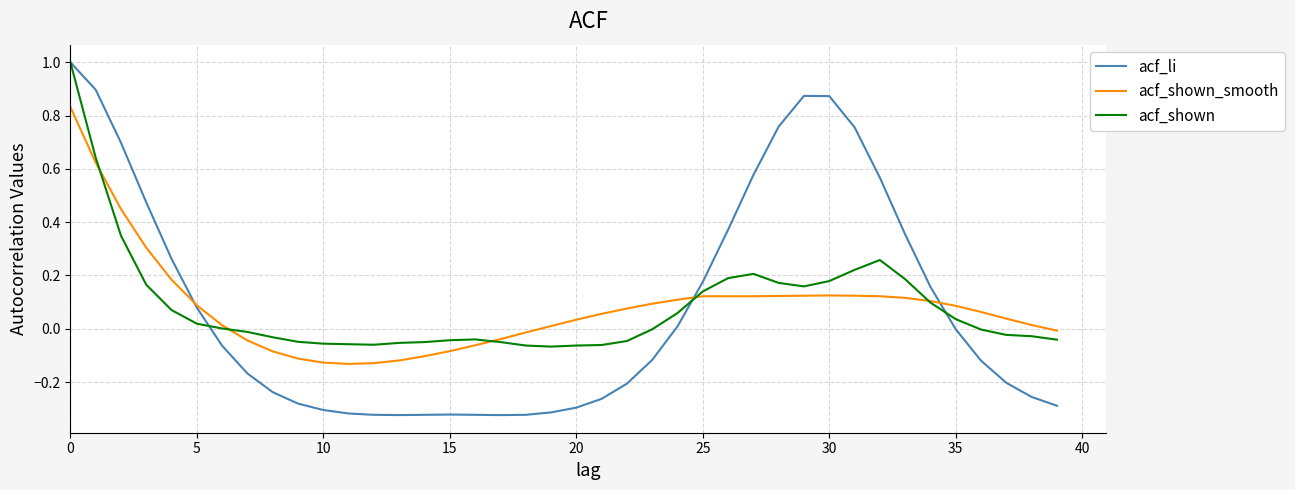

True or false: acf_shown_smooth and acf_li cross at least once.

True